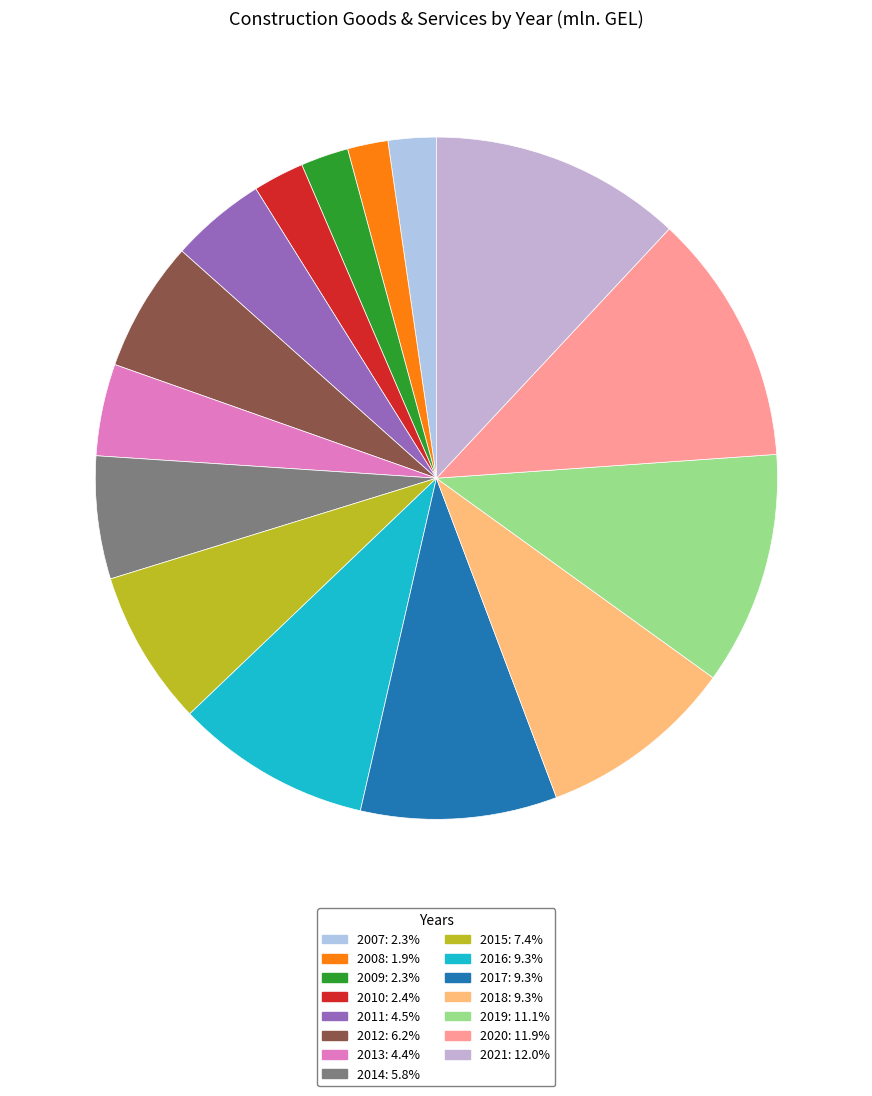

Does 2009 represent more than half of the total?

No